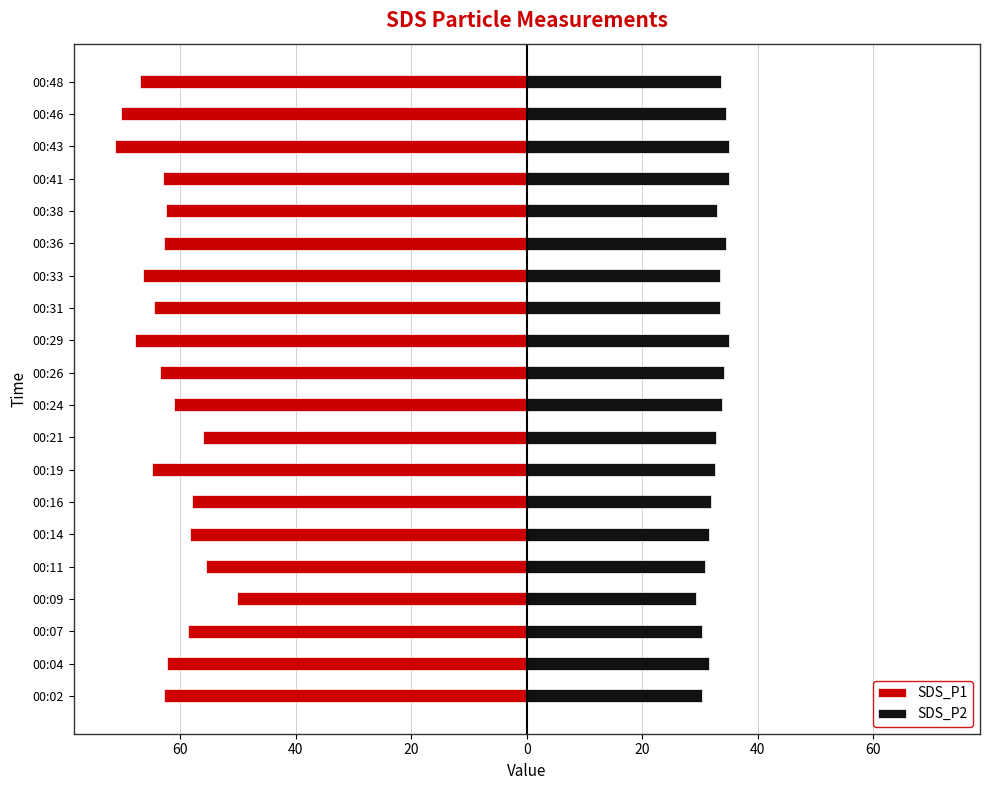

What is the greatest value displayed?

35.0